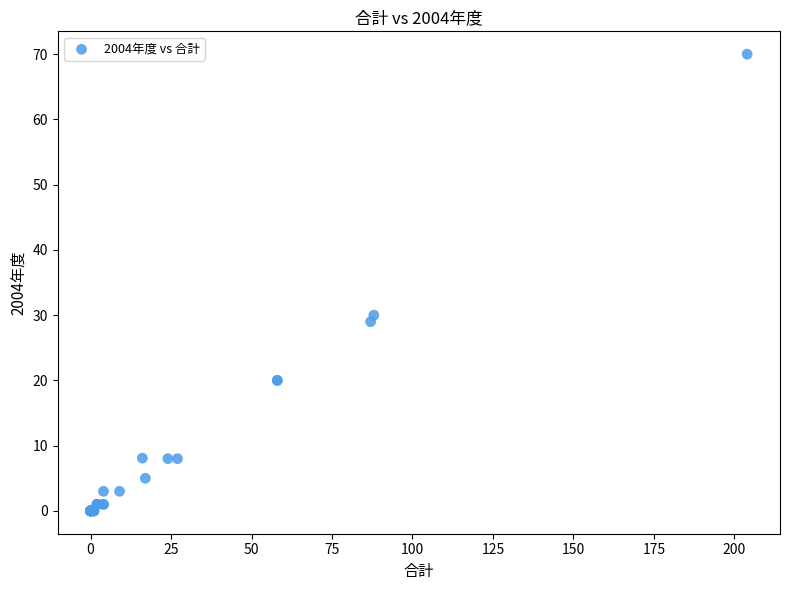

What Y value in the scatter plot is closest to 35?

30.0